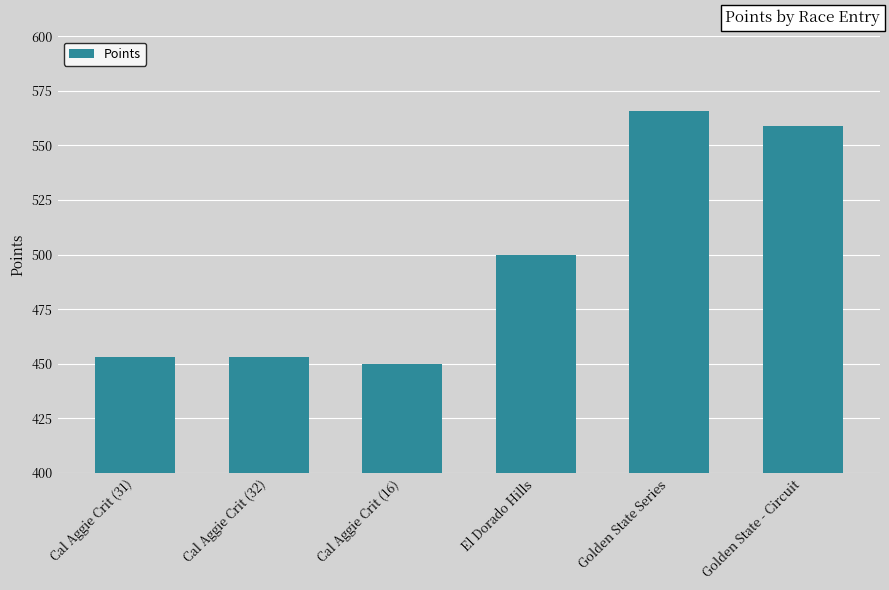

What is the label of the 4th bar from the right?

Cal Aggie Crit (16)